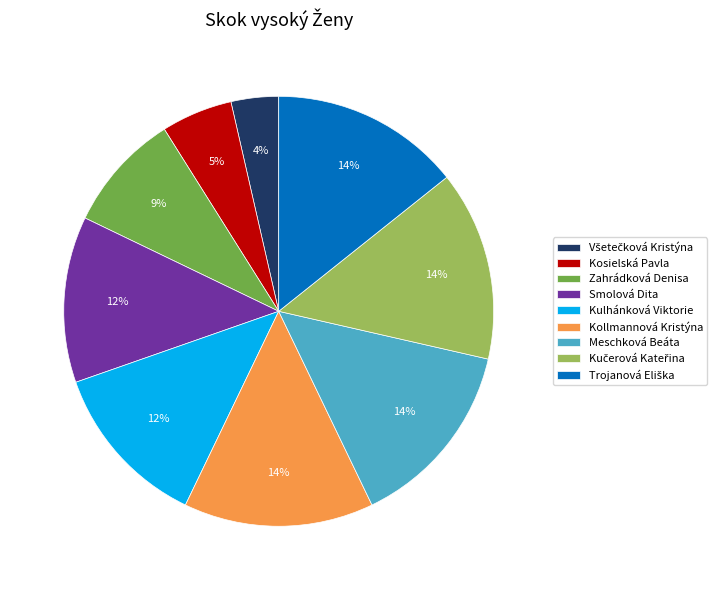

To the nearest percent, what is the combined percentage of Kollmannová Kristýna and Smolová Dita?

27%